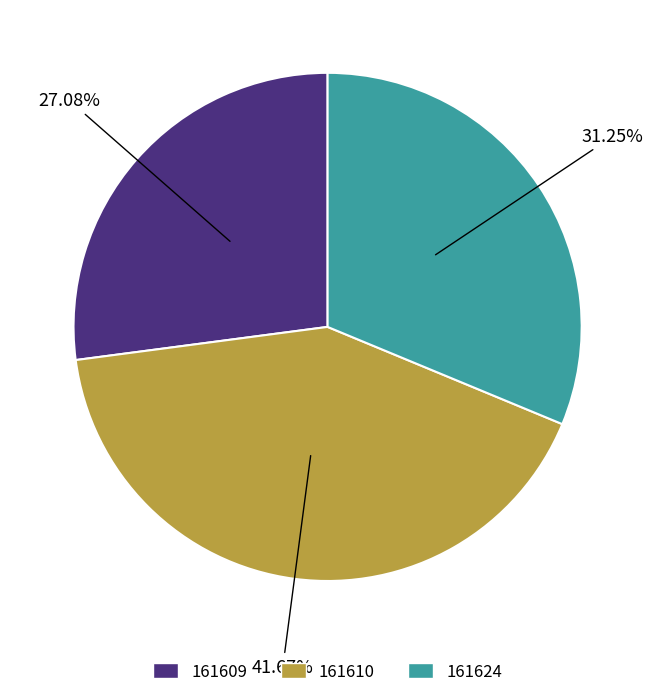

How many slices are in this pie chart?

3